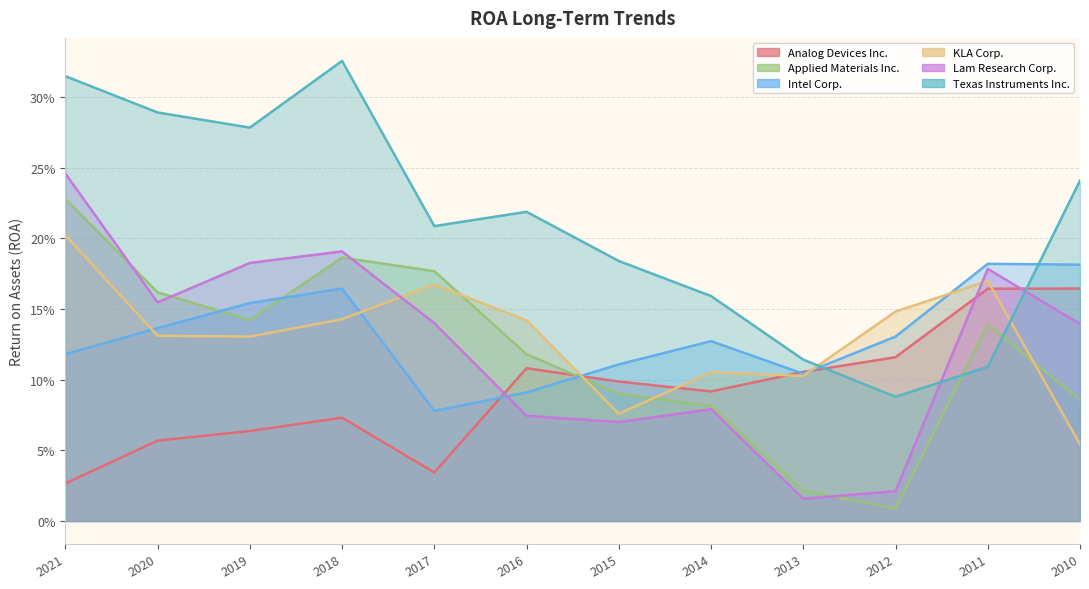

How many categories are shown in the chart?

12